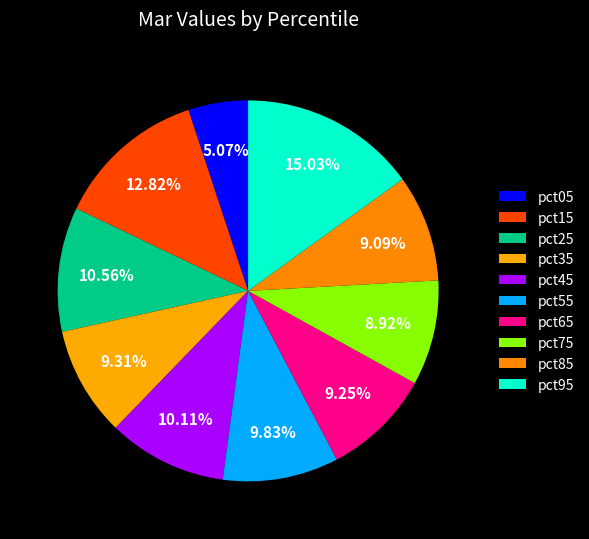

What is the smallest slice in the pie chart?

pct05